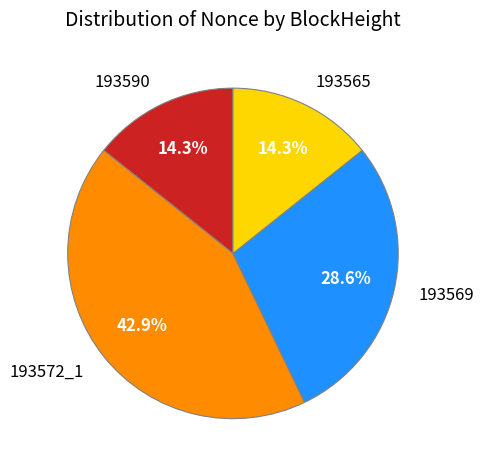

Combined, do 193572_1 and 193565 account for over 50%?

Yes